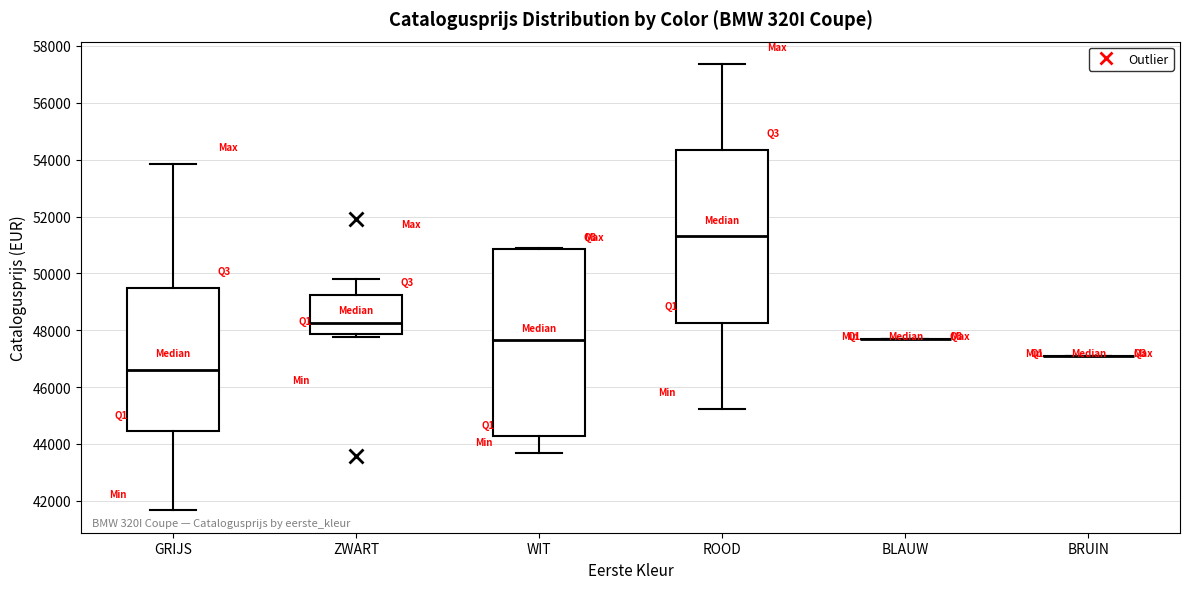

Reading left to right, read every box against the y-axis: the position of its median line, the range the box covers, and the ends of its whiskers. The values are not printed on the chart, so give them approximately, as read against the axis.

GRIJS: median 46600, box 44400 to 49400, whiskers 41600 to 53800
ZWART: median 48200, box 47800 to 49200, whiskers 47800 (just below the box's lower edge) to 49800
WIT: median 47600, box 44200 to 50800, whiskers 43600 to 50800
ROOD: median 51400, box 48200 to 54400, whiskers 45200 to 57400
BLAUW: box collapsed to a line at 47600, whiskers 47600 to 47600
BRUIN: box collapsed to a line at 47000, whiskers 47000 to 47000